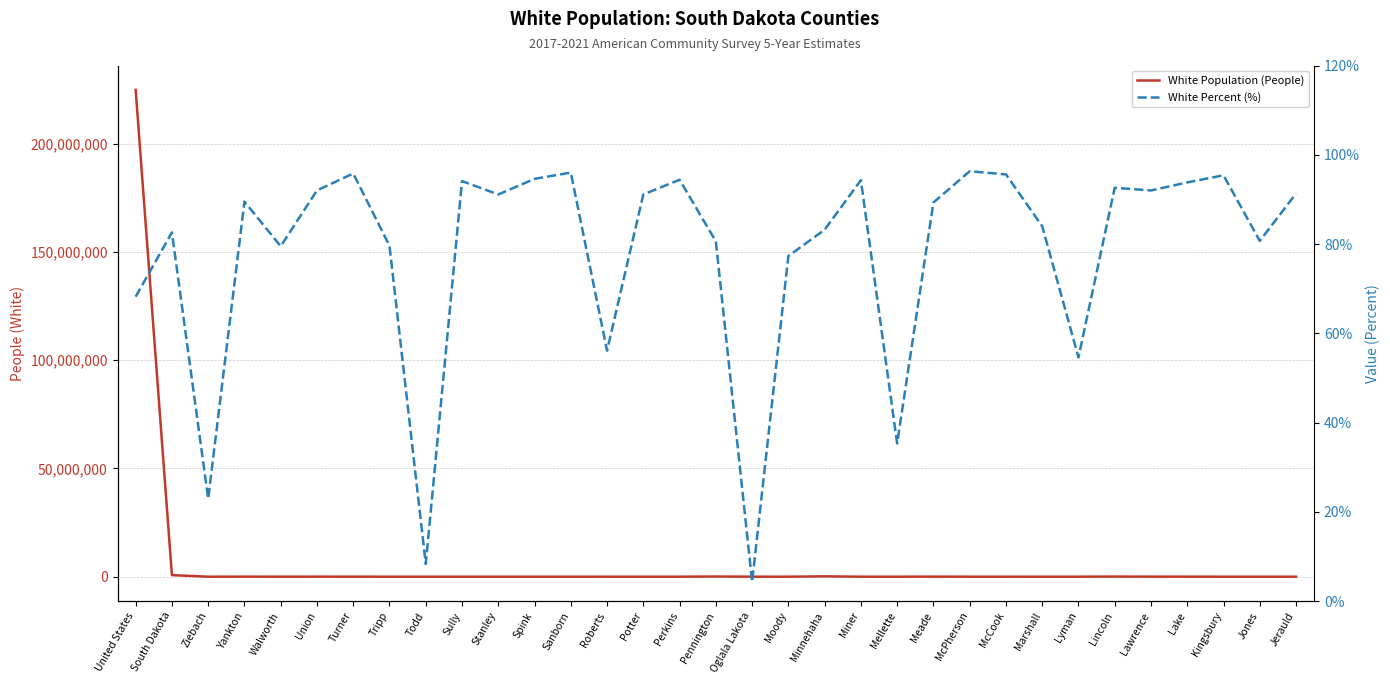

At which category does White Percent (%) reach its first local peak?

South Dakota